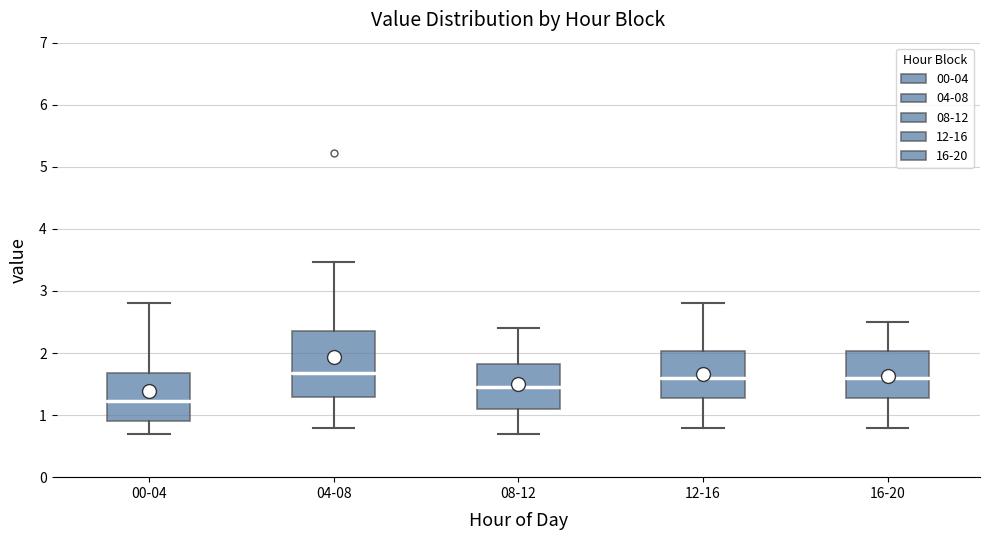

Reading left to right, transcribe this box plot: for each box, give where its median line is, the range the box spans, and where its two whiskers end, as read against the y-axis. The values are not printed on the chart, so give them approximately, as read against the axis.

00-04: median 1.2, box 0.9 to 1.7, whiskers 0.7 to 2.8
04-08: median 1.7, box 1.3 to 2.4, whiskers 0.8 to 3.5
08-12: median 1.5, box 1.1 to 1.8, whiskers 0.7 to 2.4
12-16: median 1.6, box 1.3 to 2.0, whiskers 0.8 to 2.8
16-20: median 1.6, box 1.3 to 2.0, whiskers 0.8 to 2.5